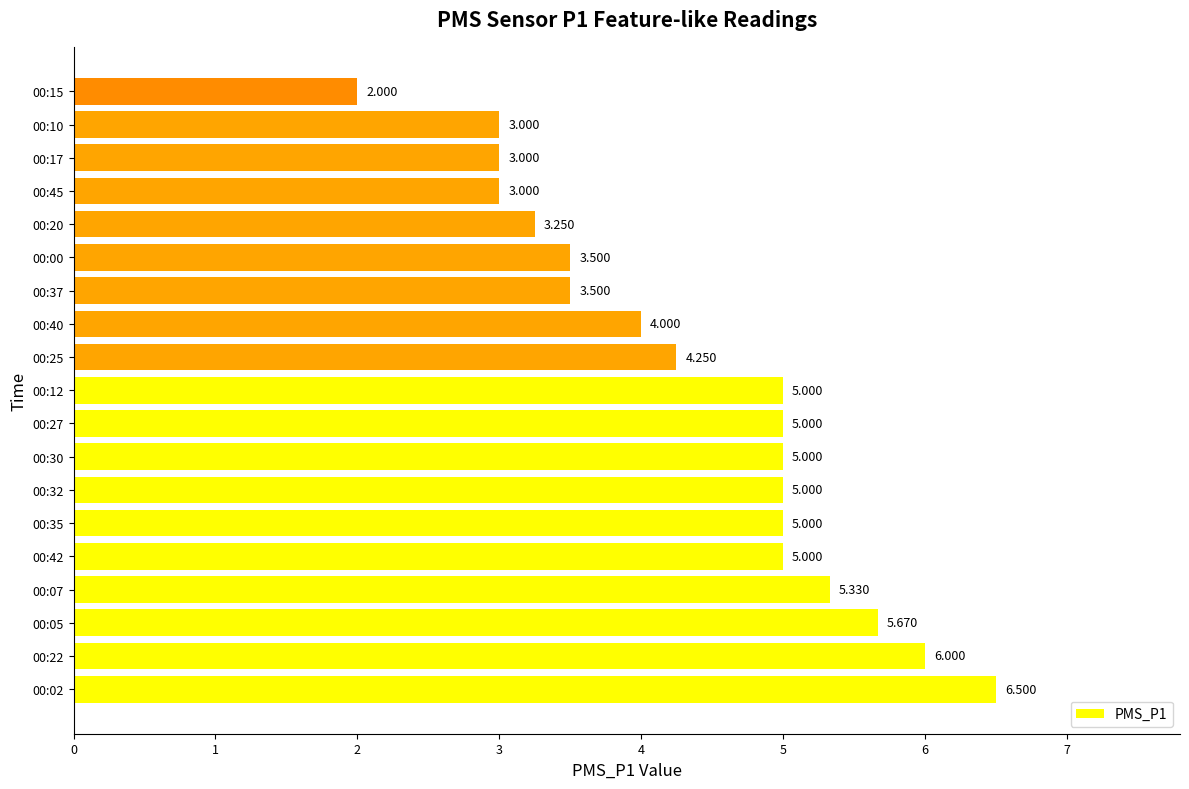

How many categories are shown in the chart?

19